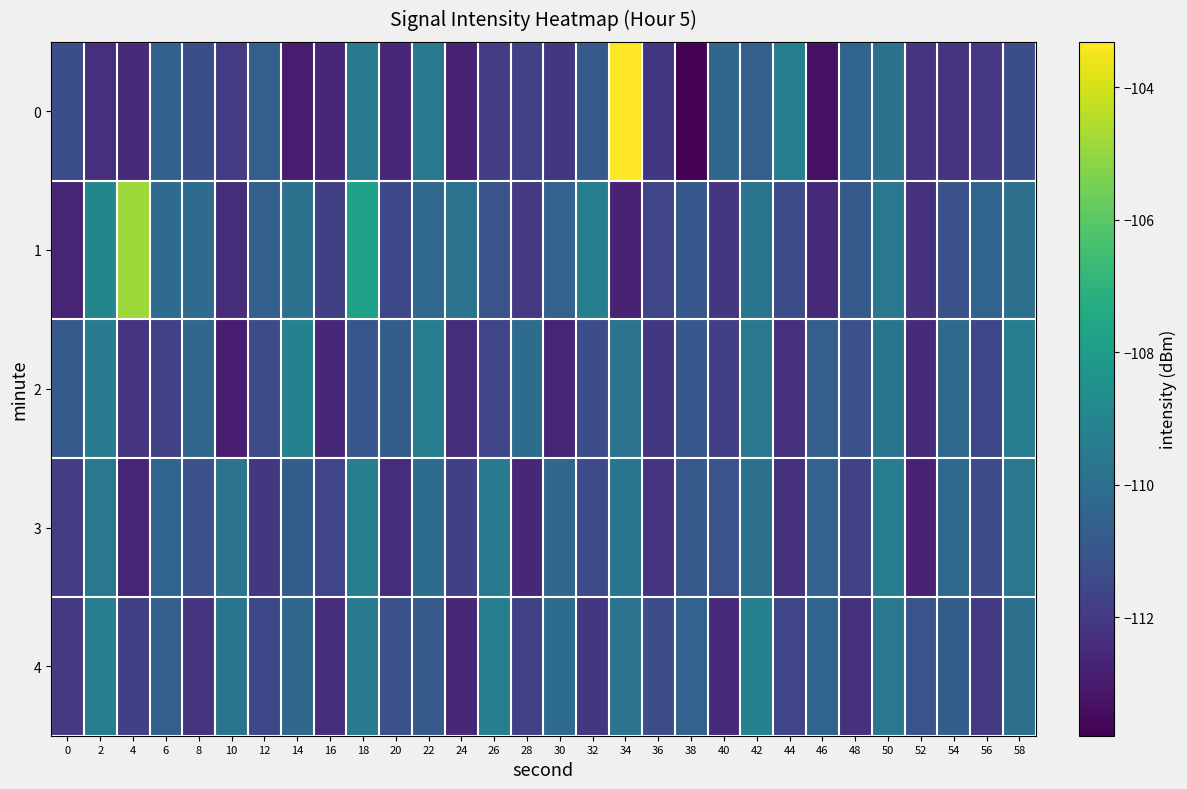

Reading right to left, transcribe all the data shown in this chart.

0: 58=-111.3	56=-112.0	54=-112.2	52=-112.2	50=-109.9	48=-110.4	46=-113.3	44=-109.3	42=-110.6	40=-110.3	38=-113.8	36=-112.1	34=-103.3	32=-110.8	30=-112.1	28=-111.7	26=-111.9	24=-112.8	22=-109.6	20=-112.6	18=-109.5	16=-112.6	14=-112.9	12=-110.6	10=-111.9	8=-111.3	6=-110.5	4=-112.5	2=-112.3	0=-111.3
1: 58=-109.9	56=-110.4	54=-111.2	52=-112.3	50=-109.6	48=-110.8	46=-112.5	44=-111.3	42=-109.7	40=-112.1	38=-110.9	36=-111.6	34=-112.8	32=-109.3	30=-110.5	28=-112.0	26=-111.1	24=-109.8	22=-110.2	20=-111.5	18=-107.8	16=-111.8	14=-109.9	12=-110.6	10=-112.4	8=-110.1	6=-110.1	4=-104.9	2=-109.0	0=-112.7
2: 58=-109.3	56=-111.5	54=-110.2	52=-112.5	50=-109.7	48=-111.2	46=-110.6	44=-112.3	42=-109.6	40=-111.8	38=-110.9	36=-112.1	34=-109.8	32=-111.3	30=-112.7	28=-110.1	26=-111.6	24=-112.4	22=-109.4	20=-110.7	18=-111.0	16=-112.6	14=-109.2	12=-111.4	10=-112.9	8=-110.3	6=-111.7	4=-112.2	2=-109.5	0=-110.8
3: 58=-109.6	56=-111.3	54=-110.2	52=-112.8	50=-109.4	48=-111.7	46=-110.5	44=-112.3	42=-109.9	40=-111.1	38=-110.8	36=-112.2	34=-109.7	32=-111.4	30=-110.3	28=-112.6	26=-109.5	24=-111.8	22=-110.1	20=-112.4	18=-109.3	16=-111.6	14=-110.7	12=-112.1	10=-109.8	8=-111.2	6=-110.4	4=-112.7	2=-109.6	0=-111.9
4: 58=-109.9	56=-112.0	54=-110.7	52=-111.1	50=-109.6	48=-112.3	46=-110.4	44=-111.6	42=-109.2	40=-112.5	38=-110.5	36=-111.3	34=-109.8	32=-112.1	30=-110.1	28=-111.7	26=-109.3	24=-112.6	22=-110.8	20=-111.2	18=-109.5	16=-112.4	14=-110.3	12=-111.5	10=-109.7	8=-112.2	6=-110.6	4=-111.8	2=-109.4	0=-112.0